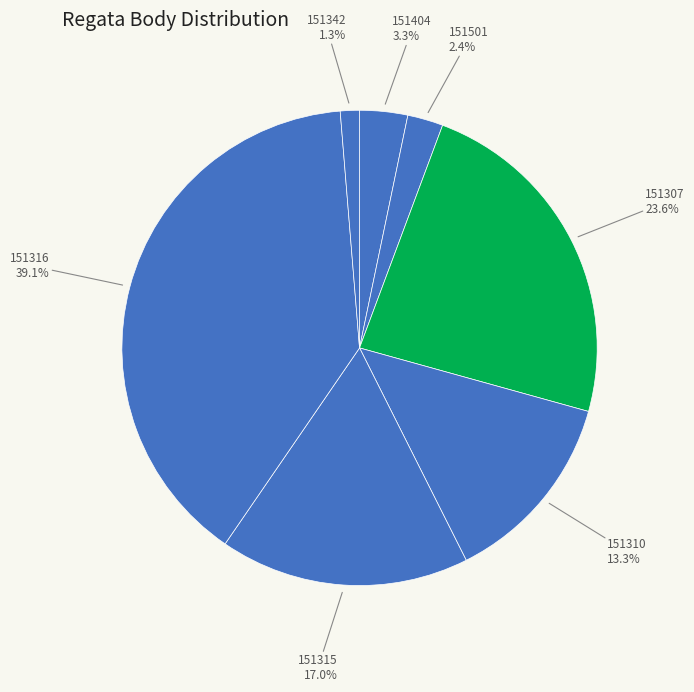

Which category has the biggest portion of the pie?

151316